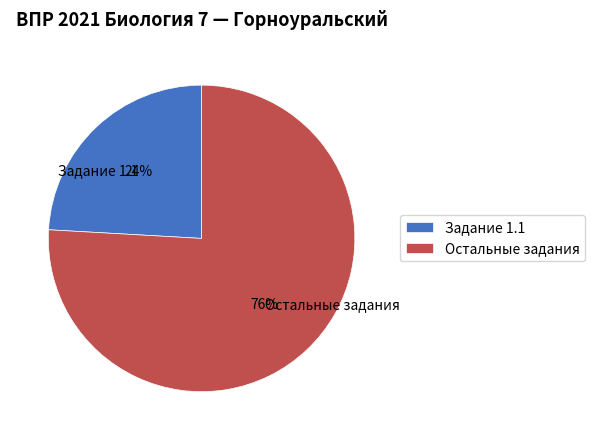

What percentage is the Задание 1.1 slice, to the nearest percent?

24%